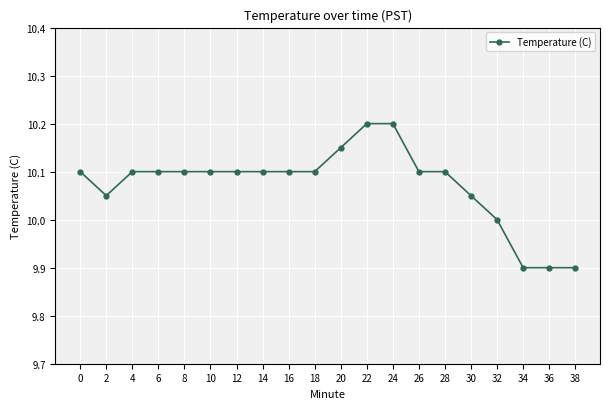

Is this an area chart (filled region under the line)?

No